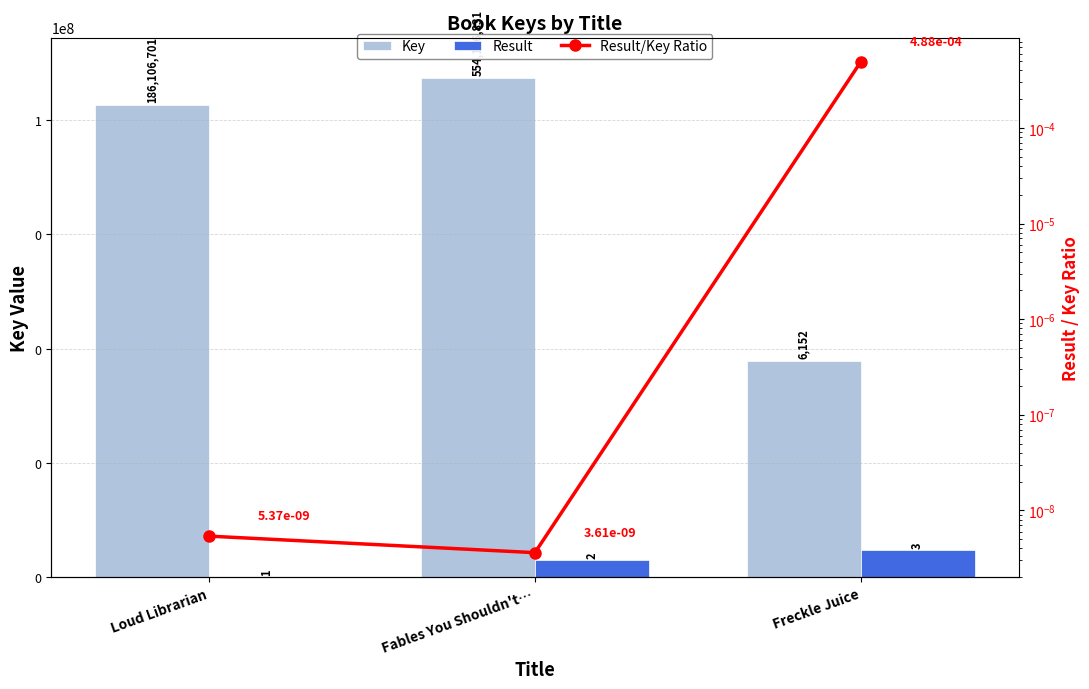

Rank the series at Freckle Juice from lowest to highest value.

Result/Key Ratio, Result, Key